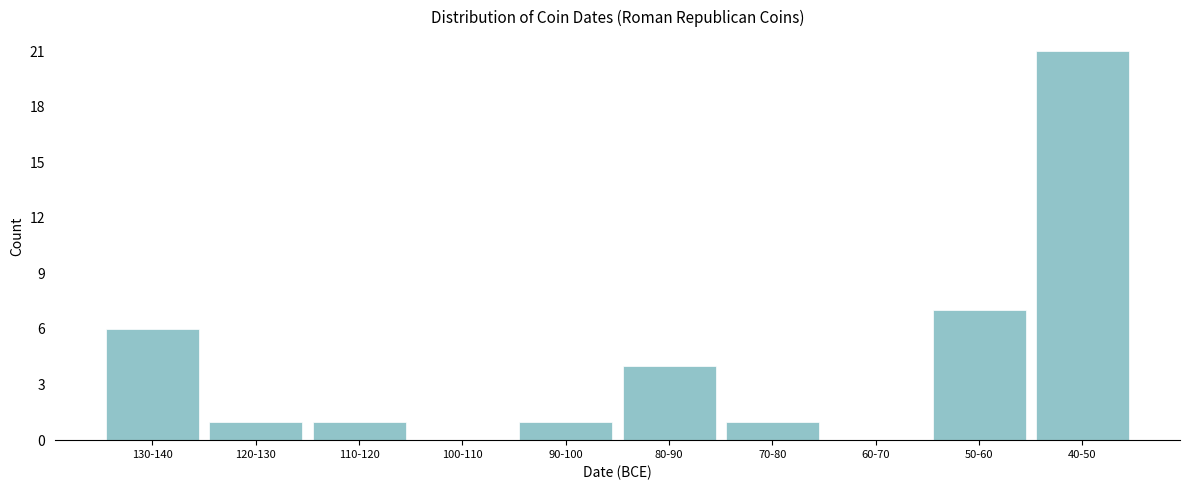

Where is the data nearest to the value 10?

50-60